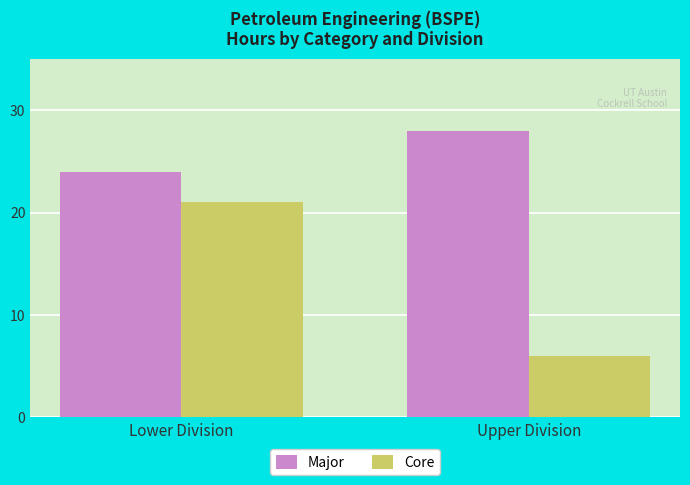

At how many categories does at least one series exceed 27?

1